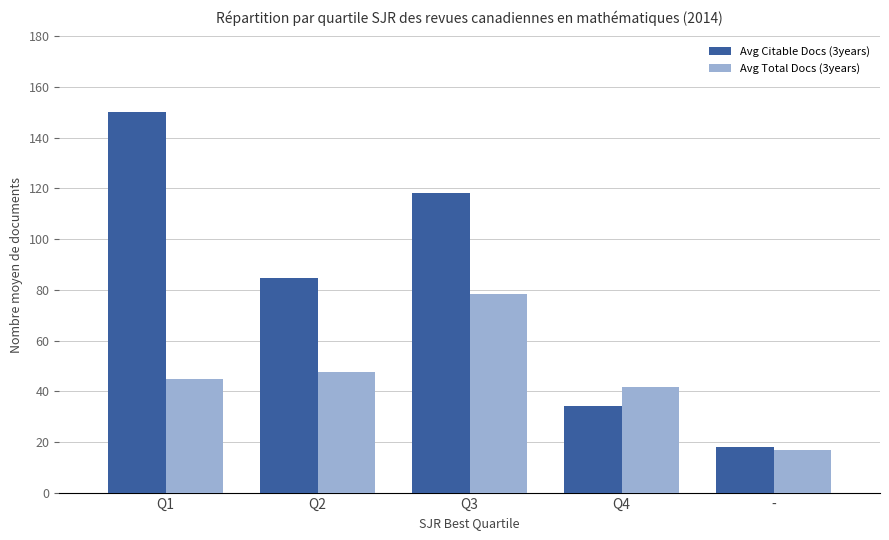

What is the total value across all series at Q3?

196.4